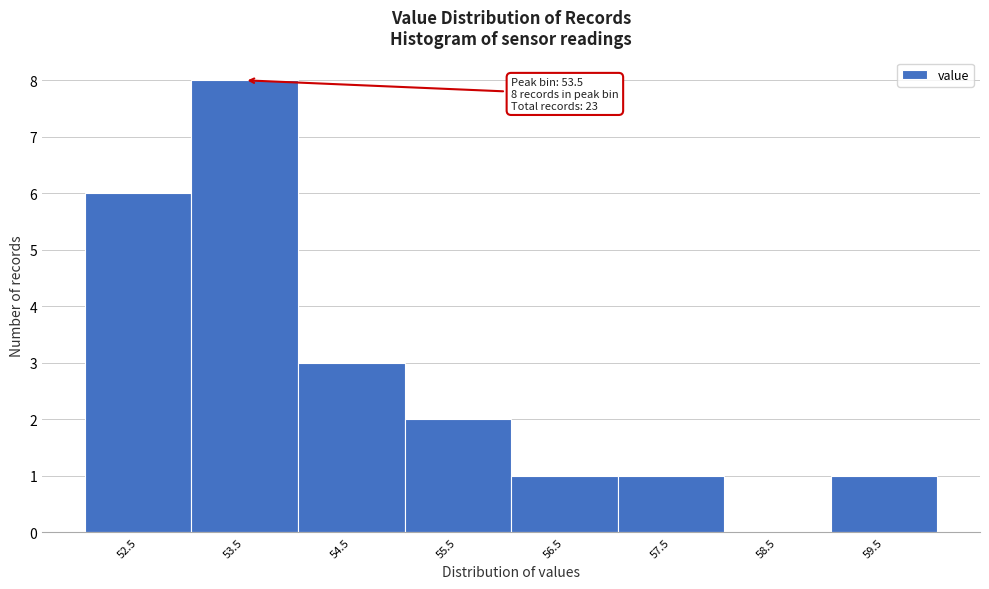

Reading left to right, what are all the values shown in this chart?

52.5=6	53.5=8	54.5=3	55.5=2	56.5=1	57.5=1	58.5=0	59.5=1